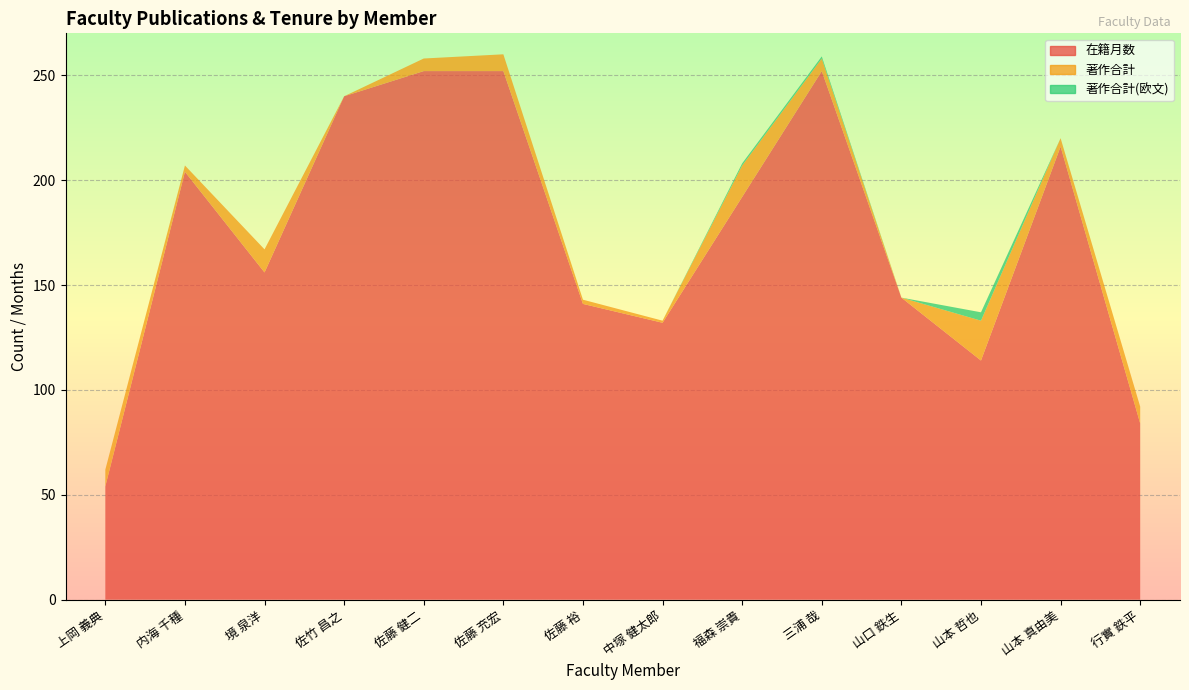

Reading left to right, extract all data points from this chart.

在籍月数: 54	204	156	240	252	252	141	132	192	252	144	114	216	84
著作合計: 8	3	11	0	6	8	2	1	15	6	0	19	4	8
著作合計(欧文): 0	0	0	0	0	0	0	0	1	1	0	4	0	0